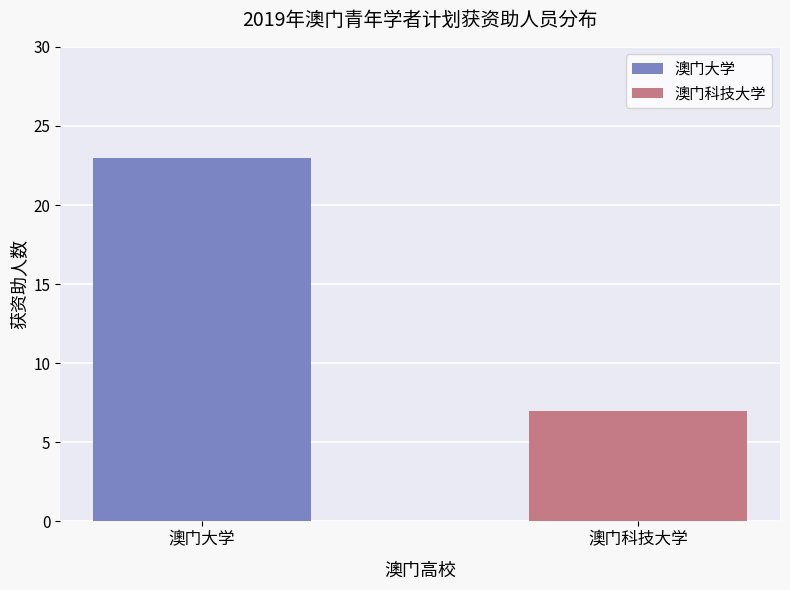

What is the maximum value shown in the chart?

23